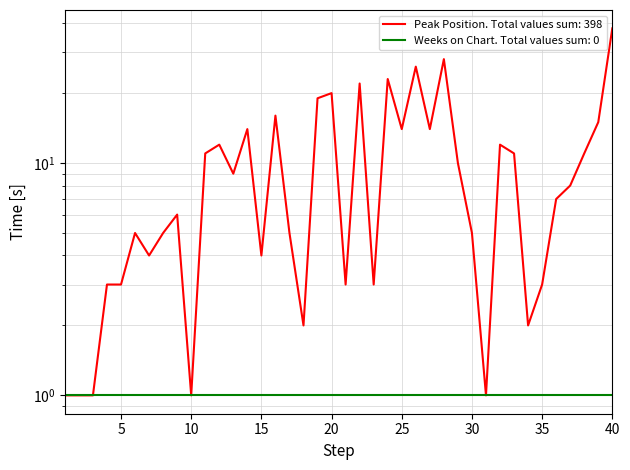

How many interior local peaks (higher than both neighbors) does the data have?

11